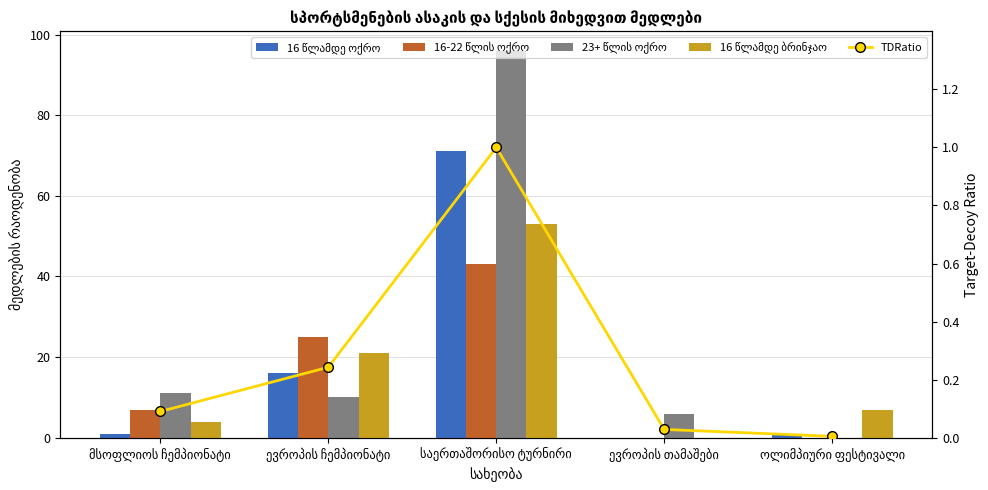

How many data points in 23+ წლის ოქრო are less than 10?

2